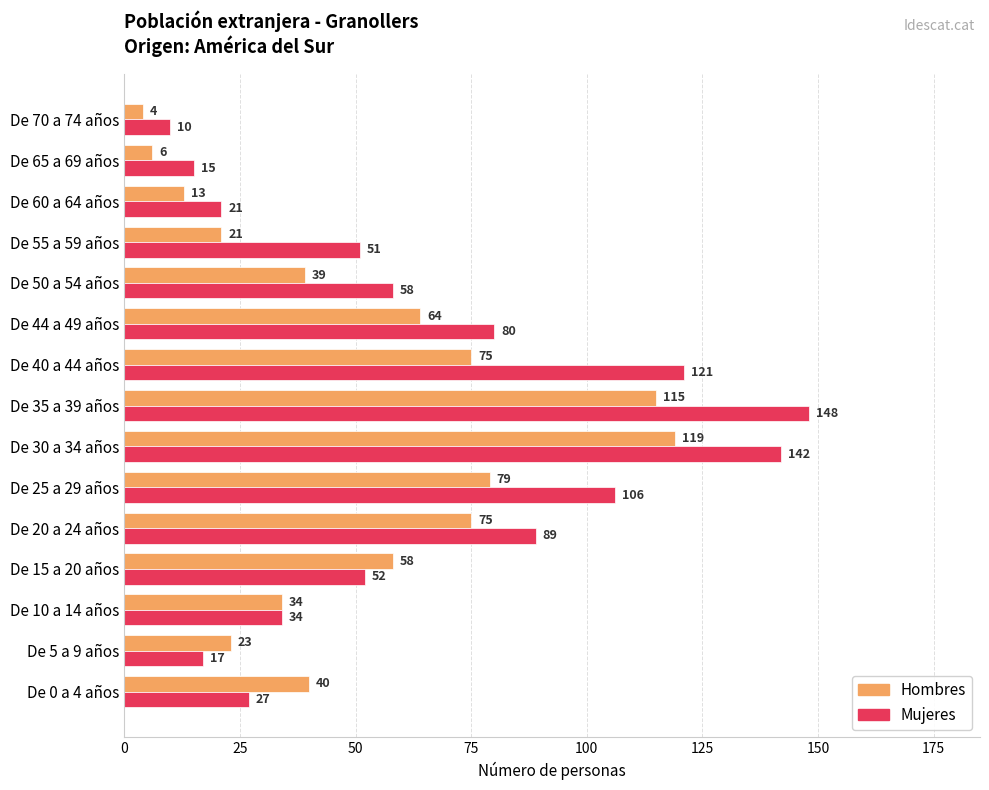

What is the average value of the Mujeres series?

65